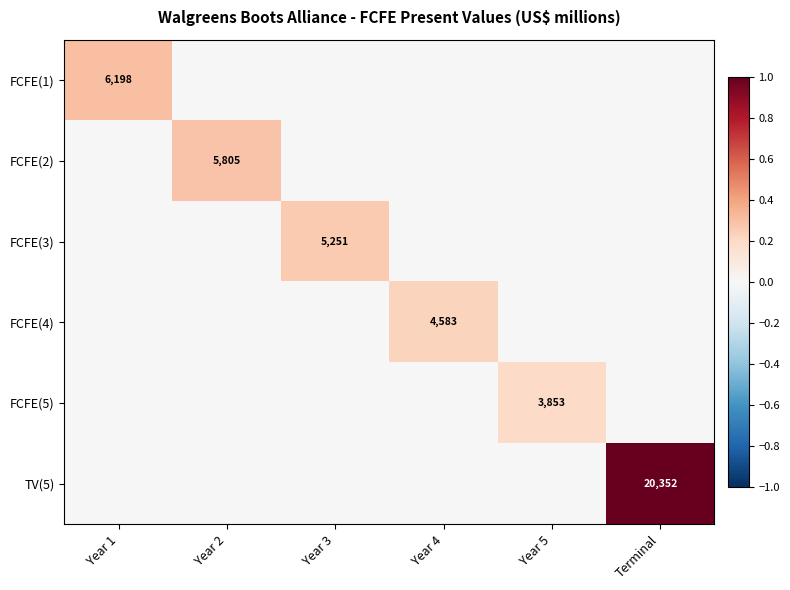

Which series has the largest range (max minus min)?

TV(5)